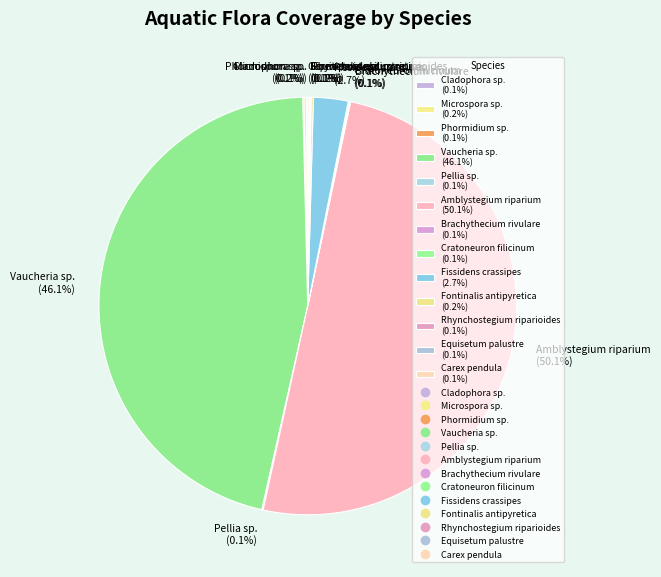

Is it true that Rhynchostegium riparioides is 0% of the pie?

True